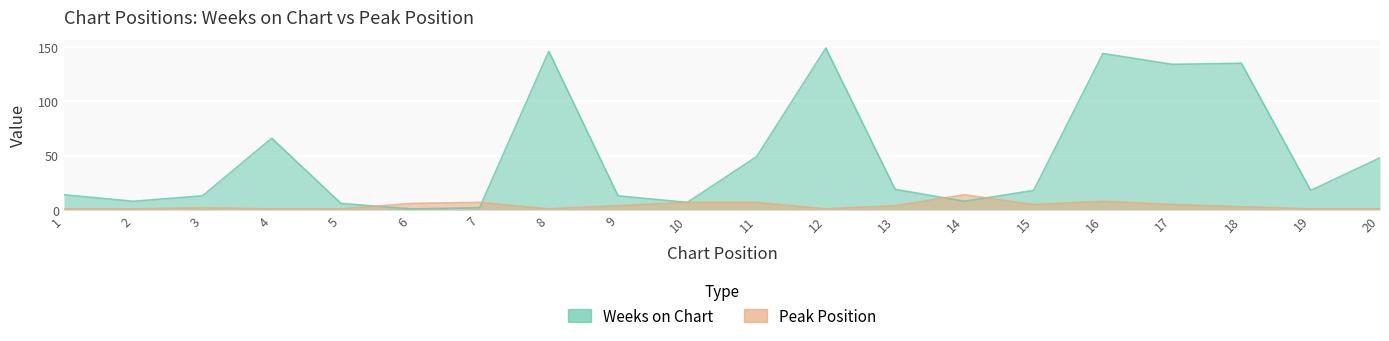

At which category is the sum across all series the highest?

16